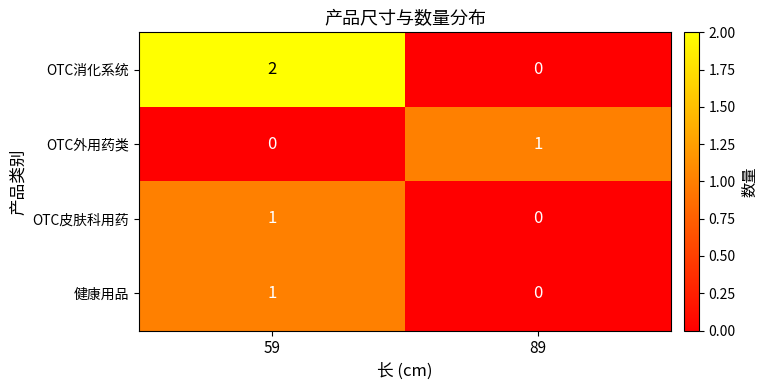

List the labels in order of OTC外用药类 value, smallest first.

59, 89